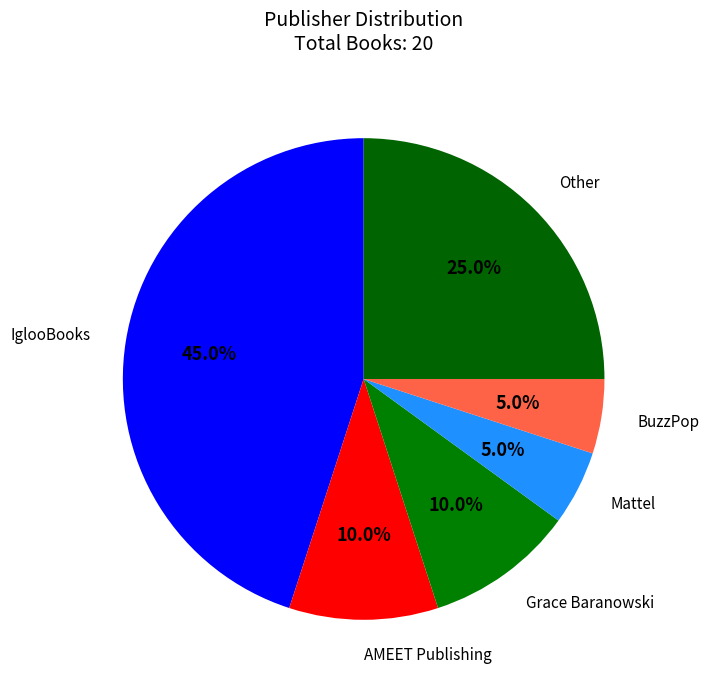

How many segments does this pie chart have?

6